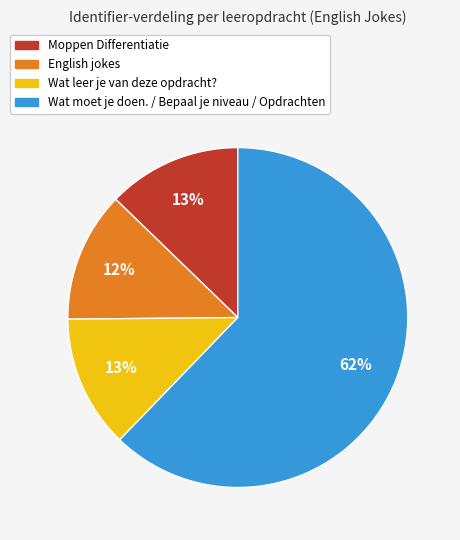

Is there a majority slice in this chart?

Yes